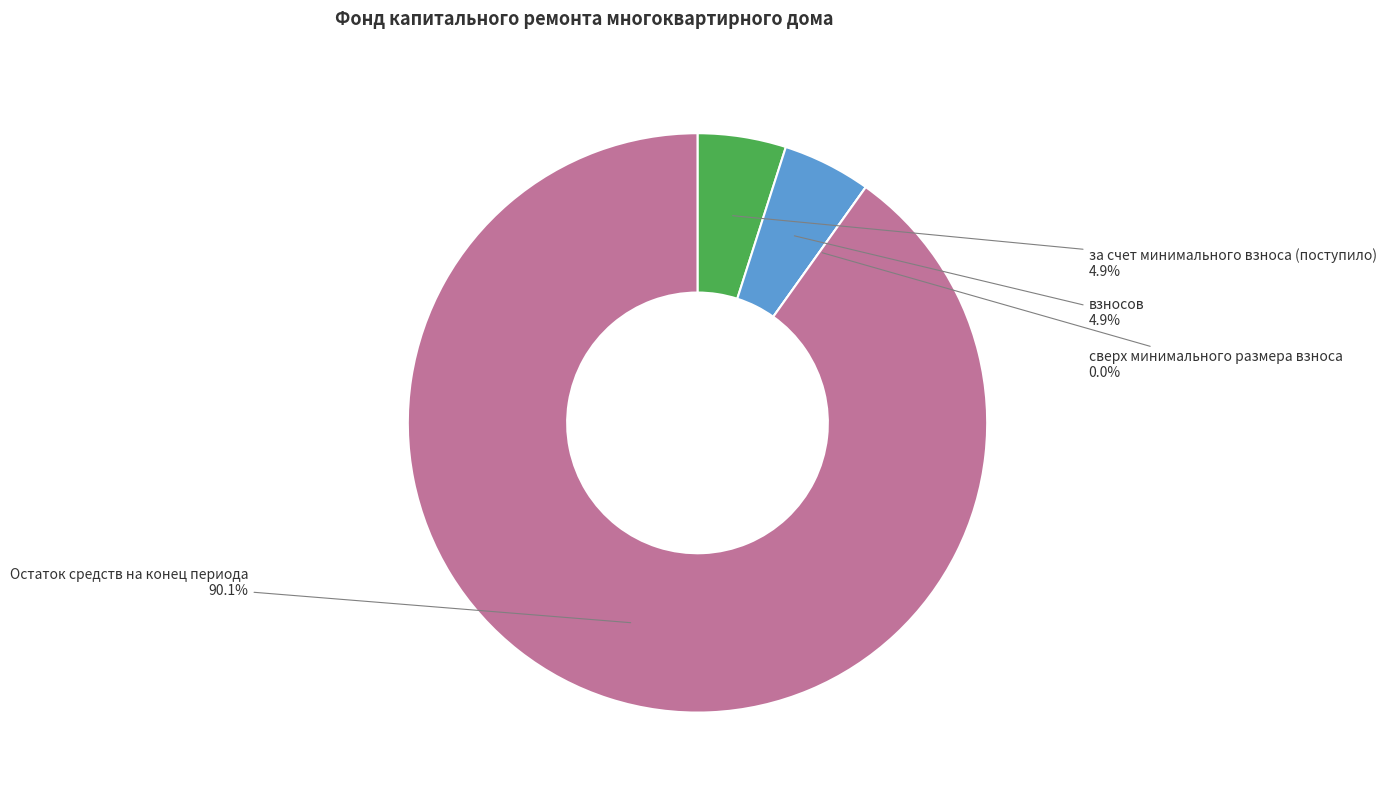

Which category has the biggest portion of the pie?

Остаток средств на конец периода